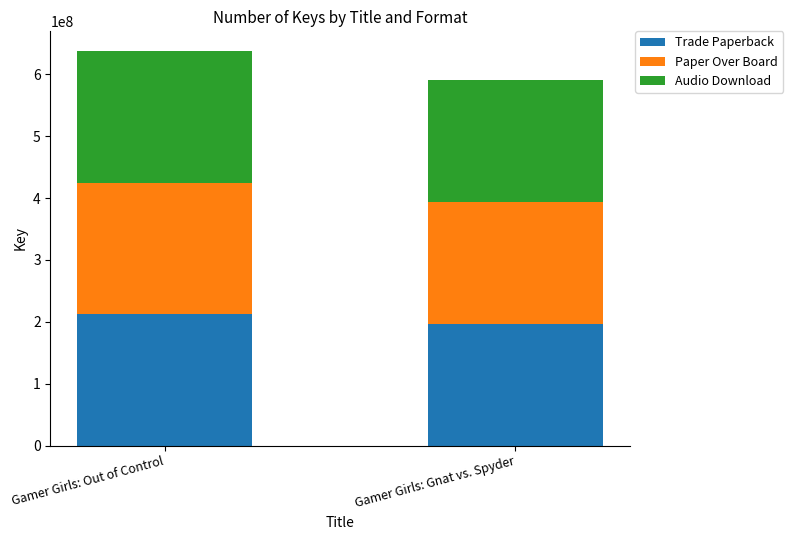

At which label does Trade Paperback reach its minimum?

Gamer Girls: Gnat vs. Spyder